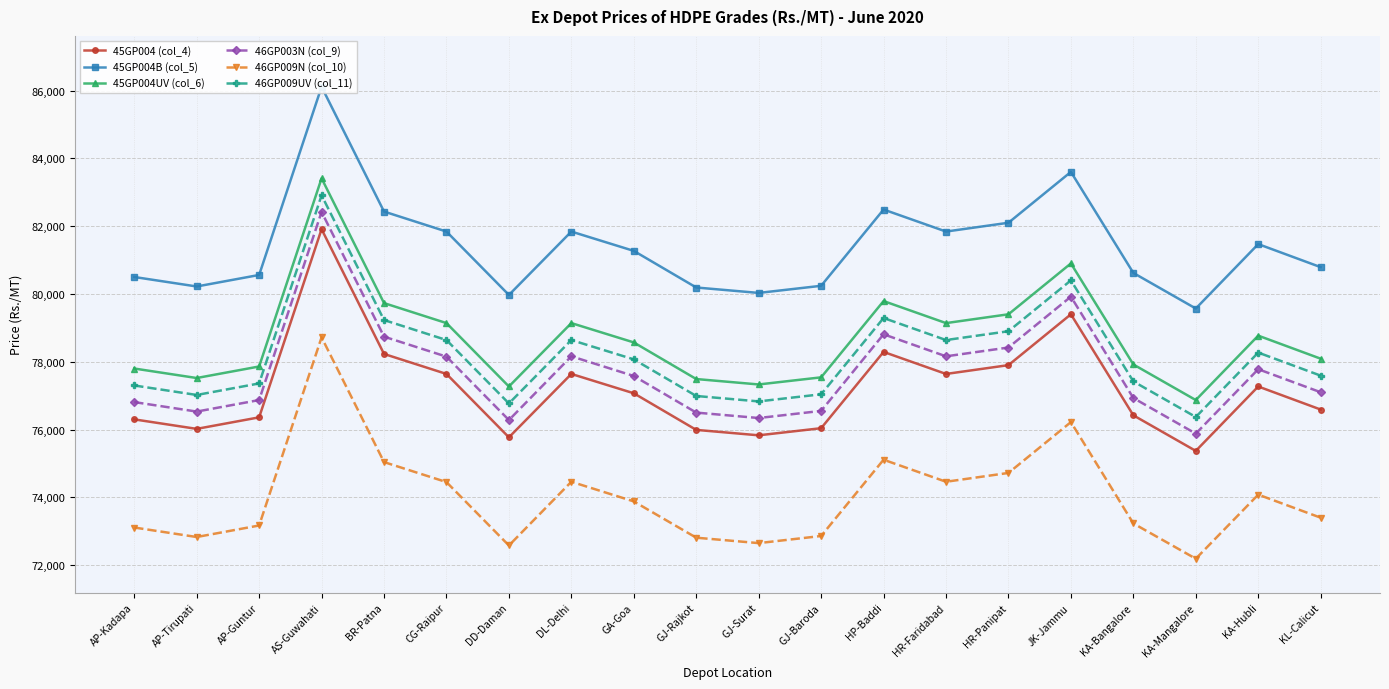

The 45GP004 (col_4) series shows 105118 at DD-Daman. True or false?

False